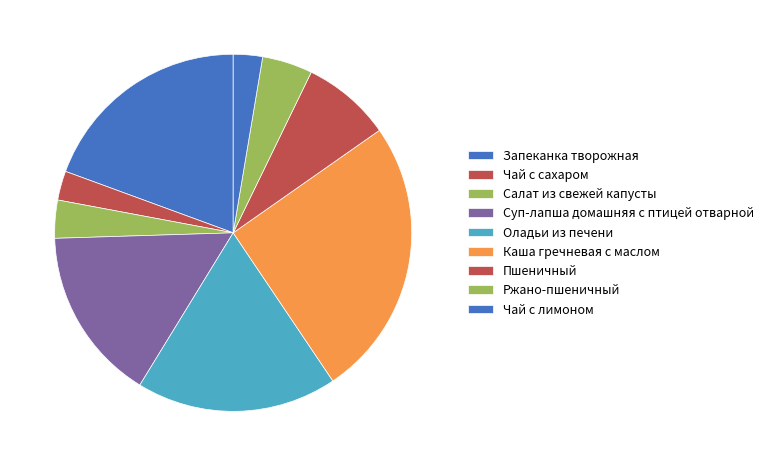

What is the ratio of the value at Каша гречневая с маслом to the value at Чай с лимоном?

9.6